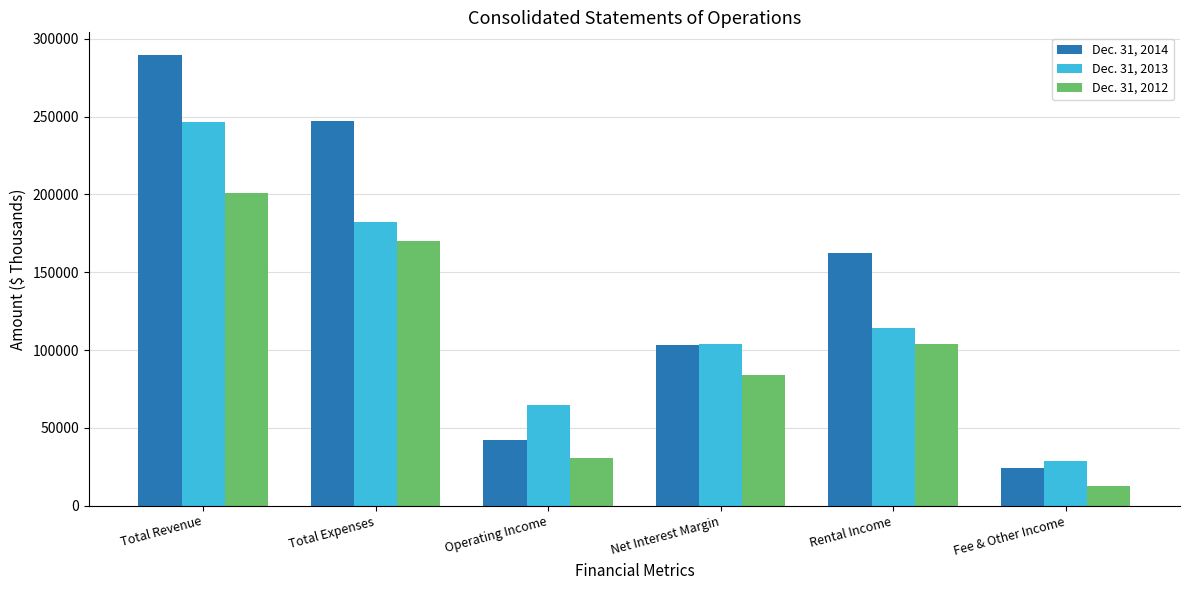

True or false: Dec. 31, 2012 has a value of 41473 at Operating Income.

False